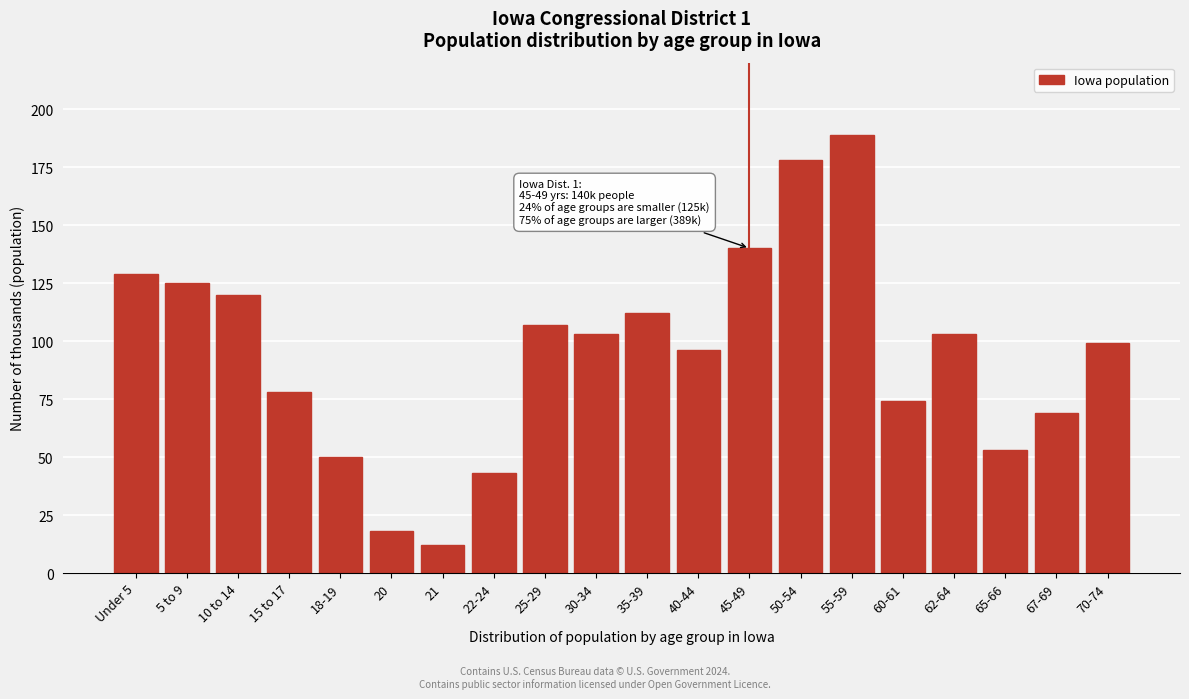

Reading left to right, what are all the values shown in this chart?

129	125	120	78	50	18	12	43	107	103	112	96	140	178	189	74	103	53	69	99